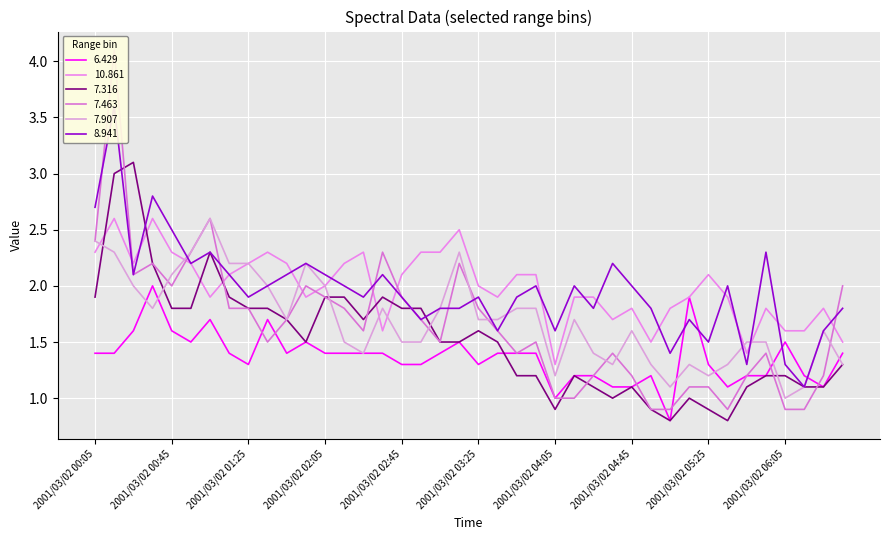

Where is the first local minimum for 7.316?

2001/03/02 01:55